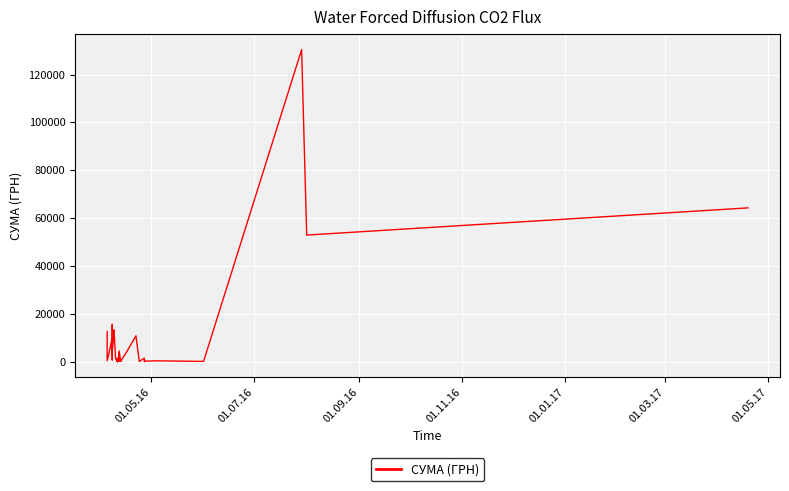

Reading left to right, list all the values displayed in this chart.

12651.6	502.6	3387.1	10034.2	10850.9	15630.0	3059.1	5431.3	7040.0	805.0	6363.2	3321.5	4250.7	12827.3	13396.5	1287.8	464.0	22.5	767.4	1411.5	259.2	1372.5	655.0	3726.6	210.0	4561.9	308.7	792.0	202.4	4730.0	10854.2	179.0	1528.2	113.2	297.0	420.0	176.0	130379.7	52936.8	64293.0